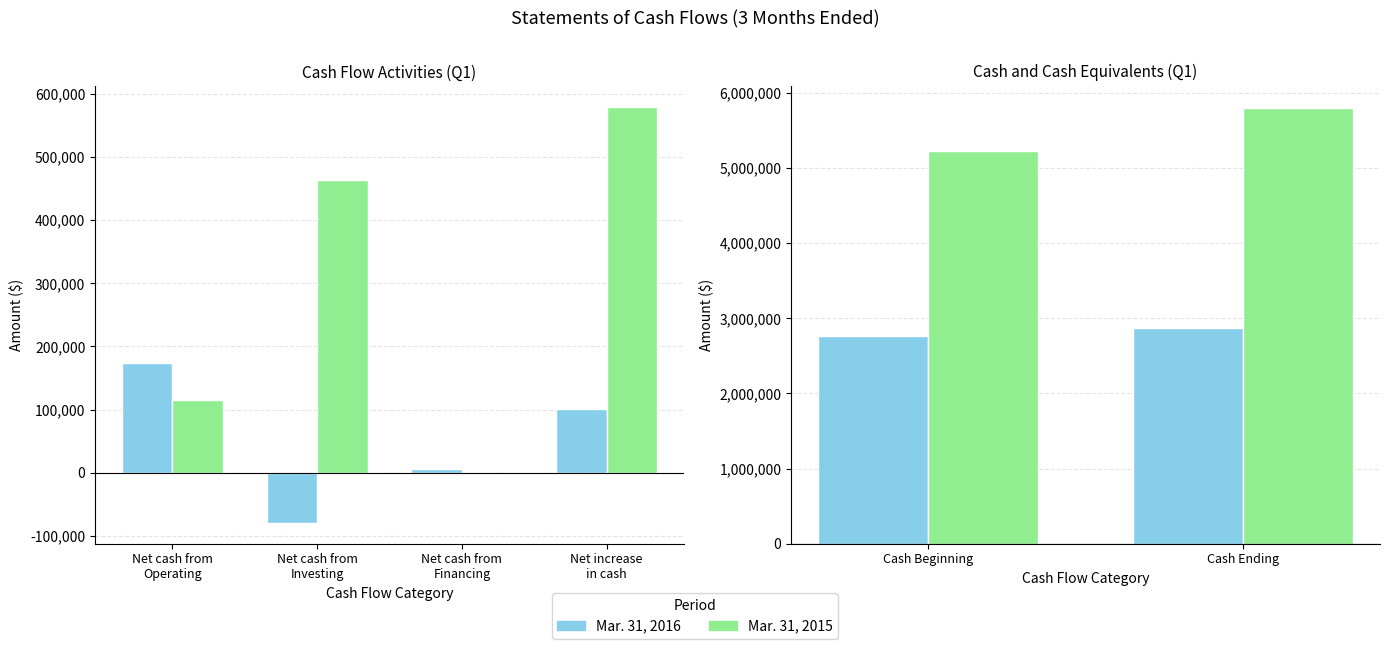

What is the value of the Mar. 31, 2016 bar at the 2nd from the left?

2867947